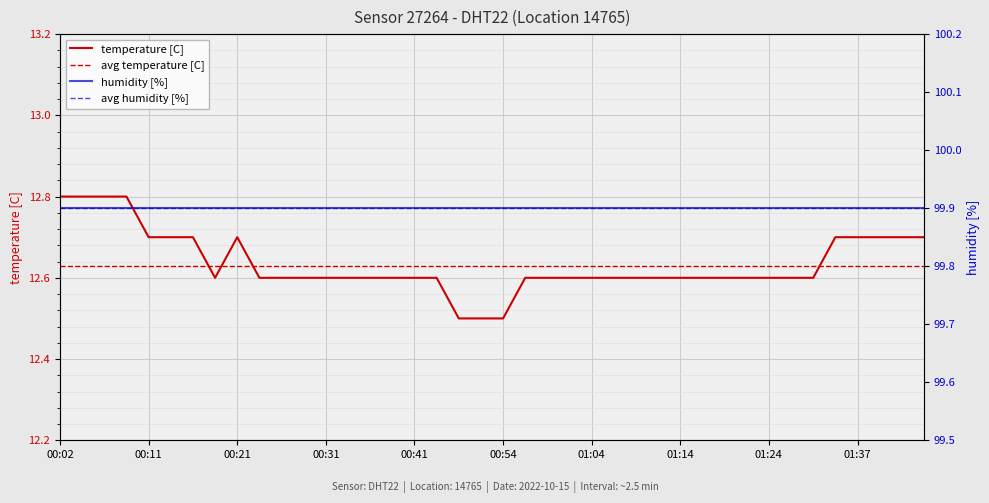

At which label is humidity [%] closest to 99?

00:02